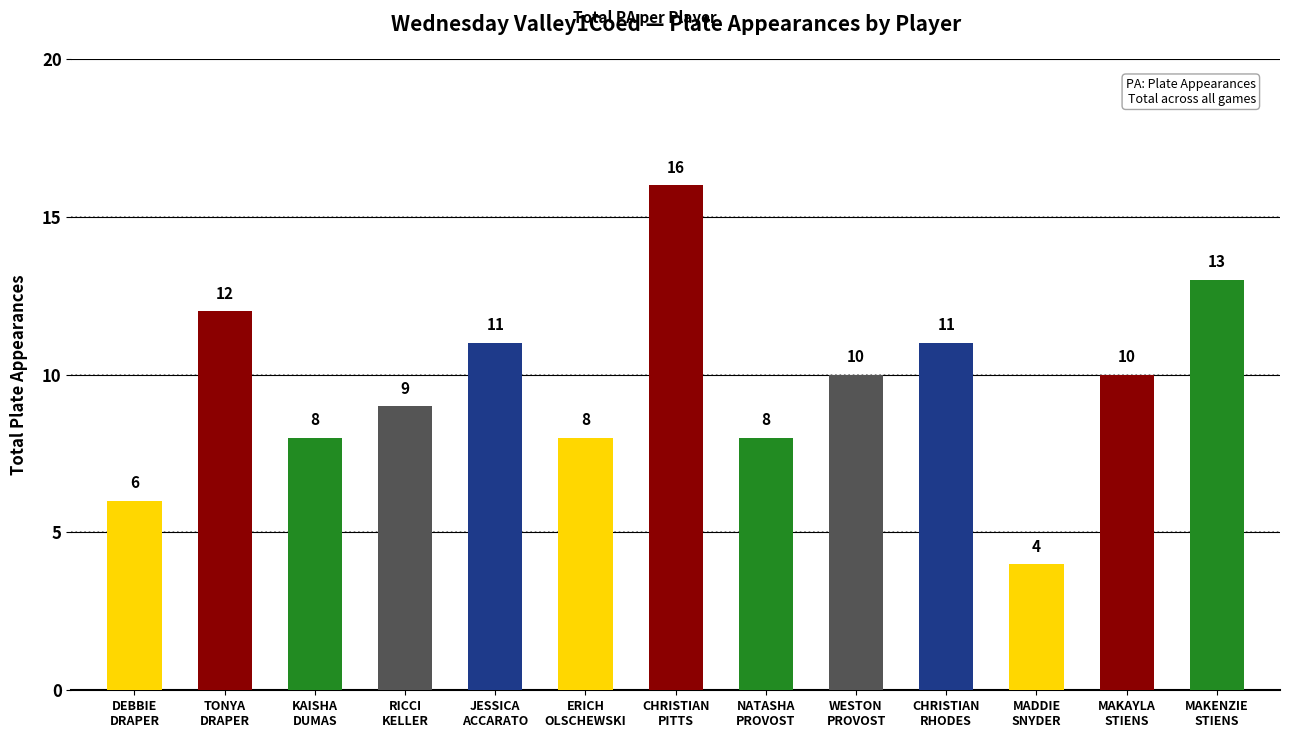

Reading right to left, what are all the values shown in this chart?

MAKENZIE
STIENS=13	MAKAYLA
STIENS=10	MADDIE
SNYDER=4	CHRISTIAN
RHODES=11	WESTON
PROVOST=10	NATASHA
PROVOST=8	CHRISTIAN
PITTS=16	ERICH
OLSCHEWSKI=8	JESSICA
ACCARATO=11	RICCI
KELLER=9	KAISHA
DUMAS=8	TONYA
DRAPER=12	DEBBIE
DRAPER=6